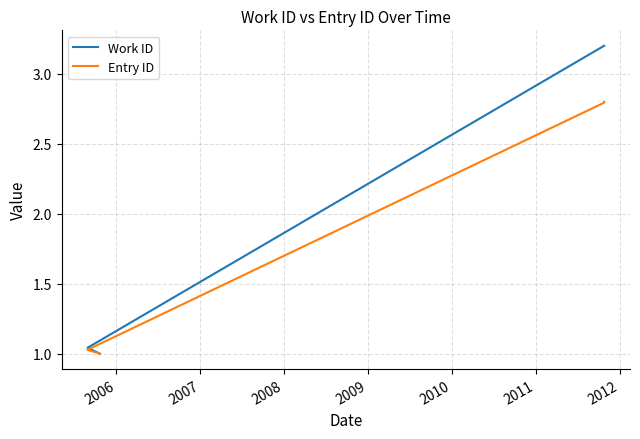

Is the value of Work ID at 2006 greater than the value of Entry ID at 2005?

Yes